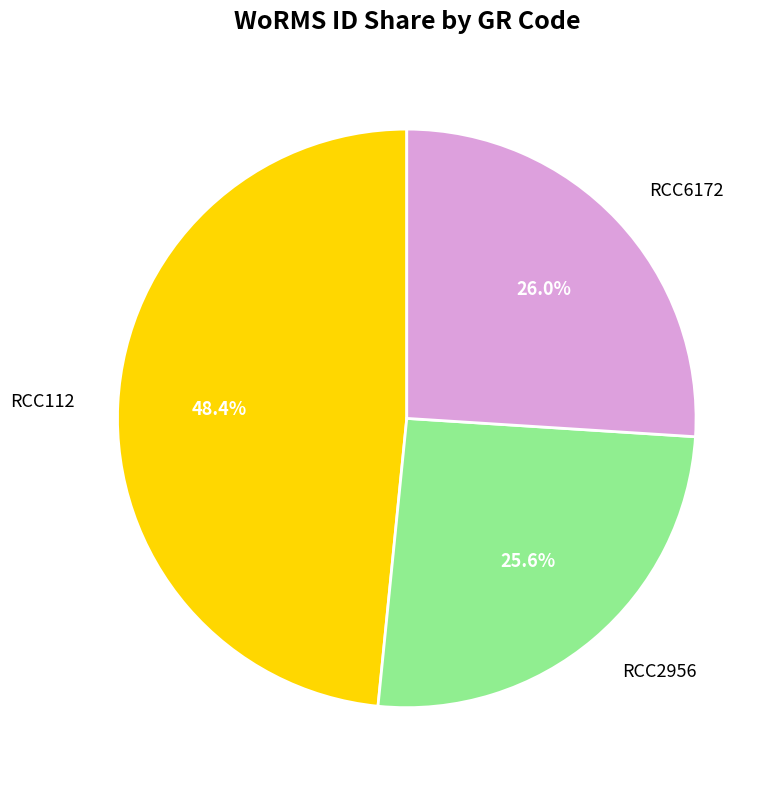

Which has a higher value, RCC112 or RCC6172?

RCC112